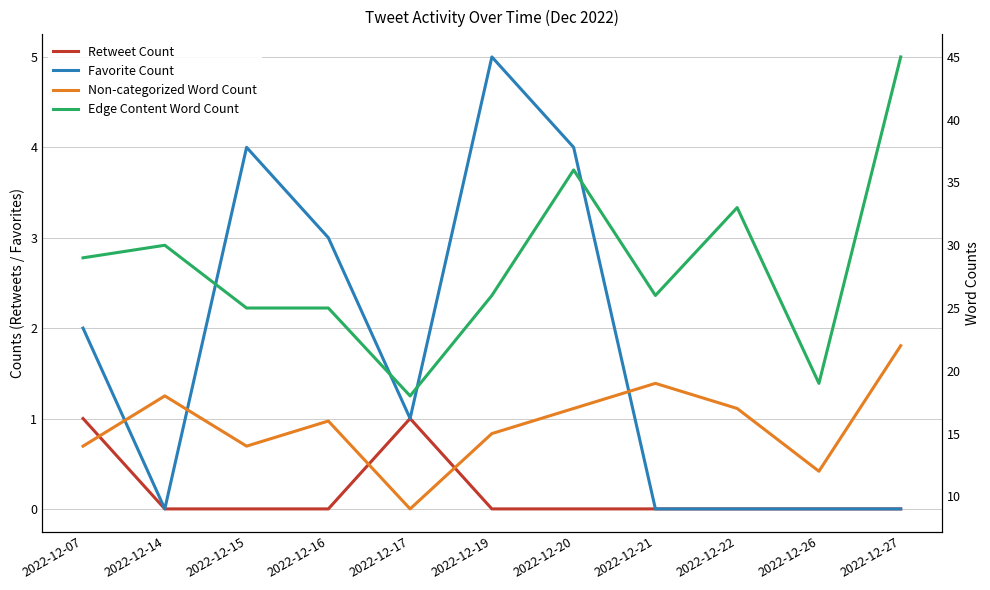

What is the difference between the second highest and second lowest values in the Non-categorized Word Count series?

7